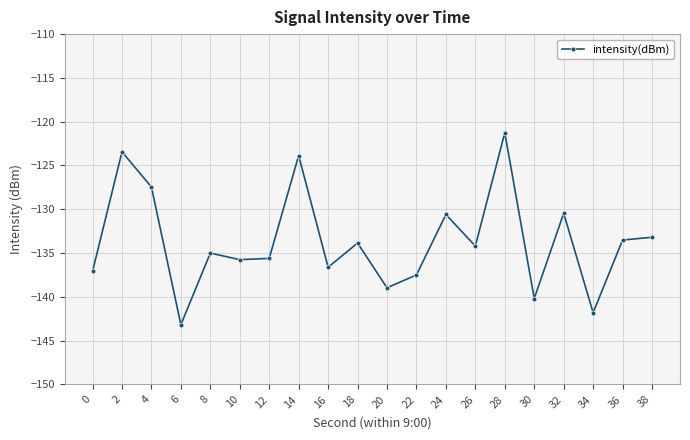

What is the value of the 10th point from the left?

-133.9